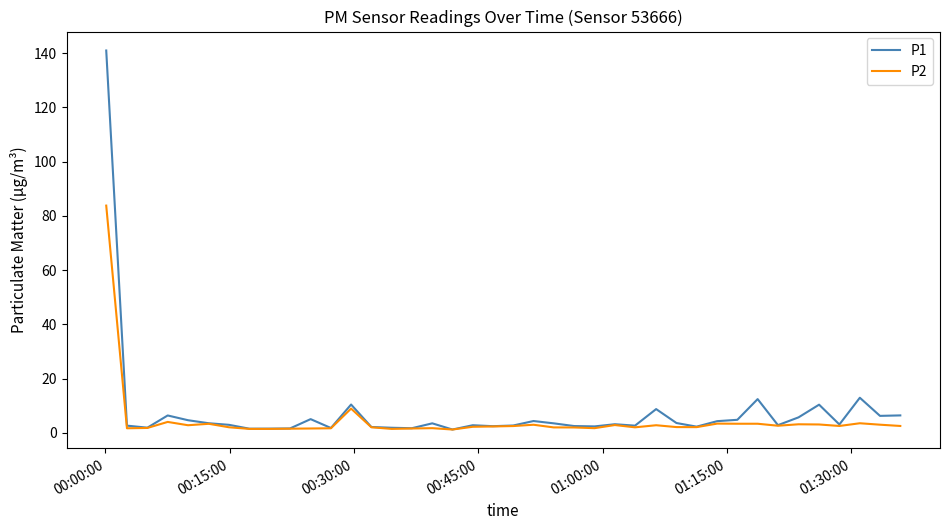

What is the sum of all P2 values?

184.3